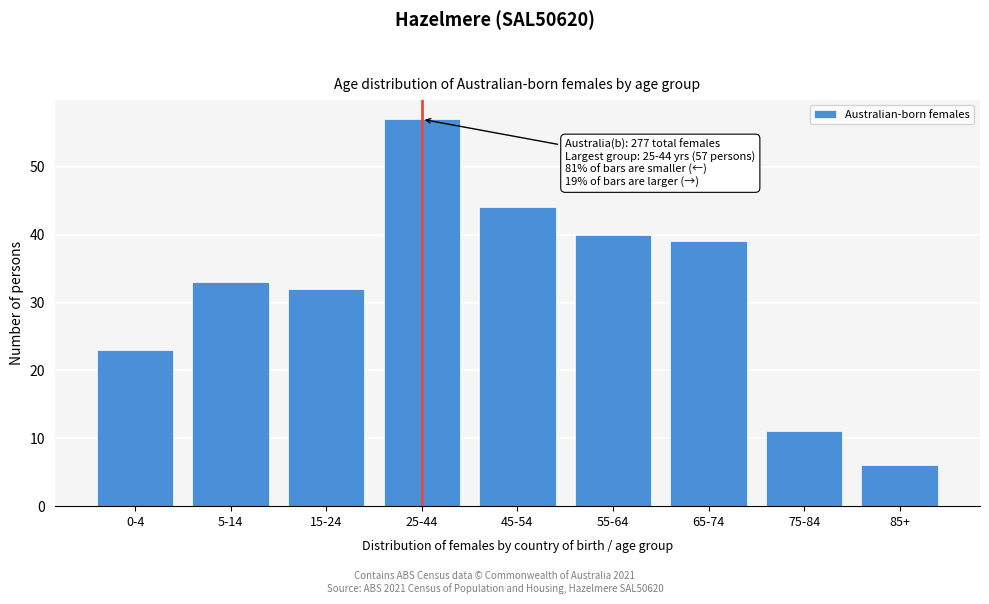

Reading right to left, what are all the values shown in this chart?

6	11	39	40	44	57	32	33	23